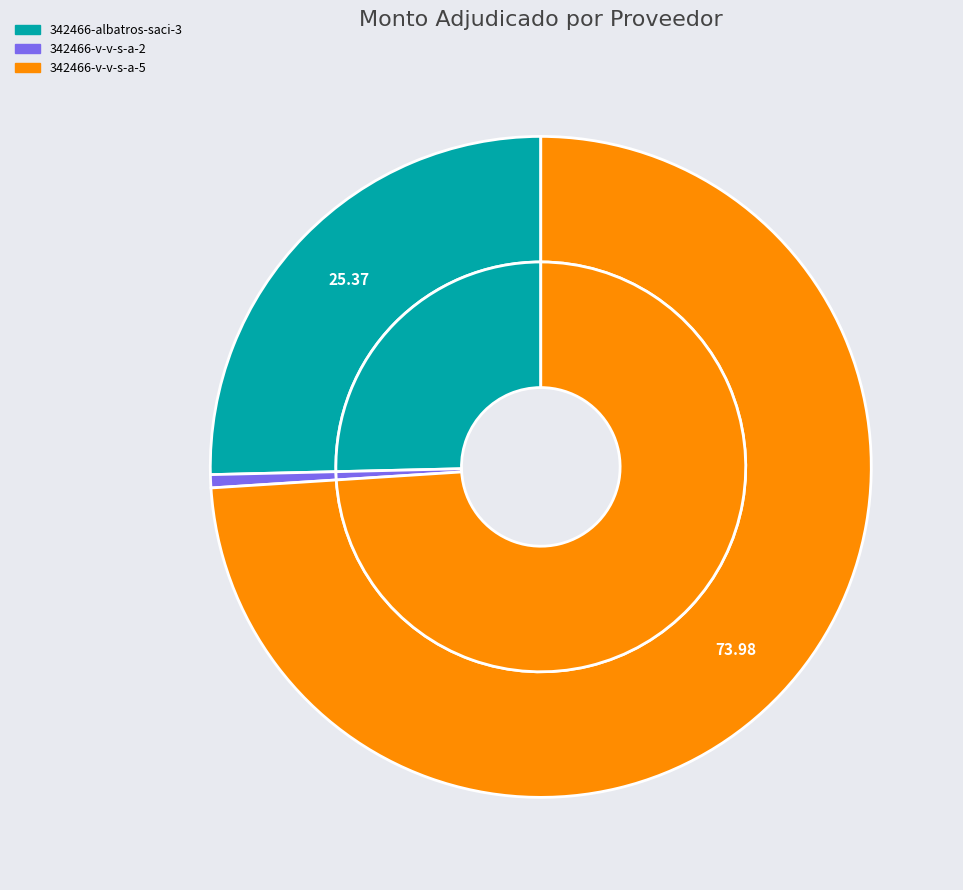

What is the total percentage of 342466-v-v-s-a-5 and 342466-v-v-s-a-2?

74.6%